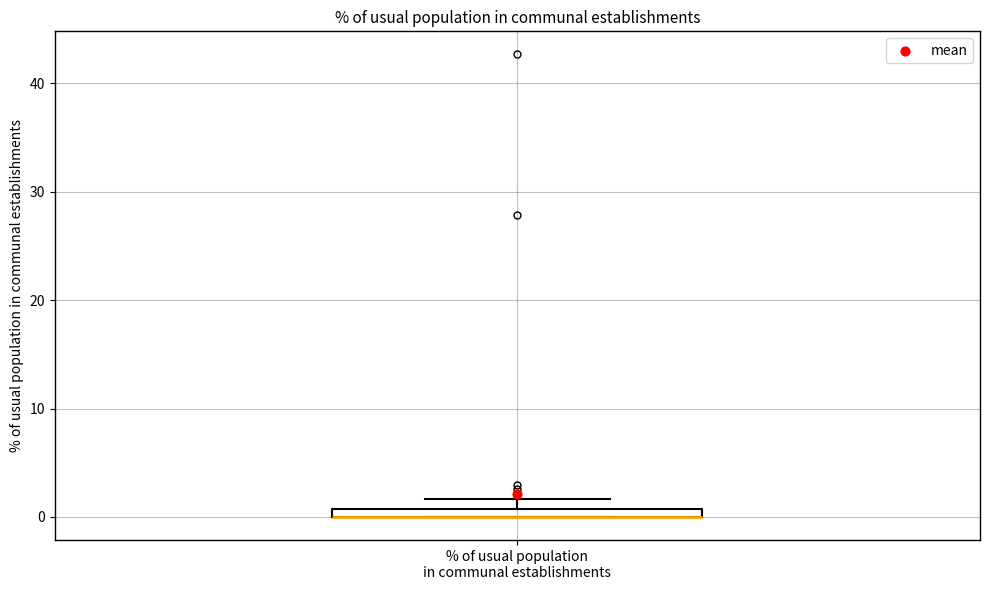

Where is the upper edge of the box for % of usual population in communal establishments on the y-axis? The values are not printed on the chart, so give them approximately, as read against the axis.

1